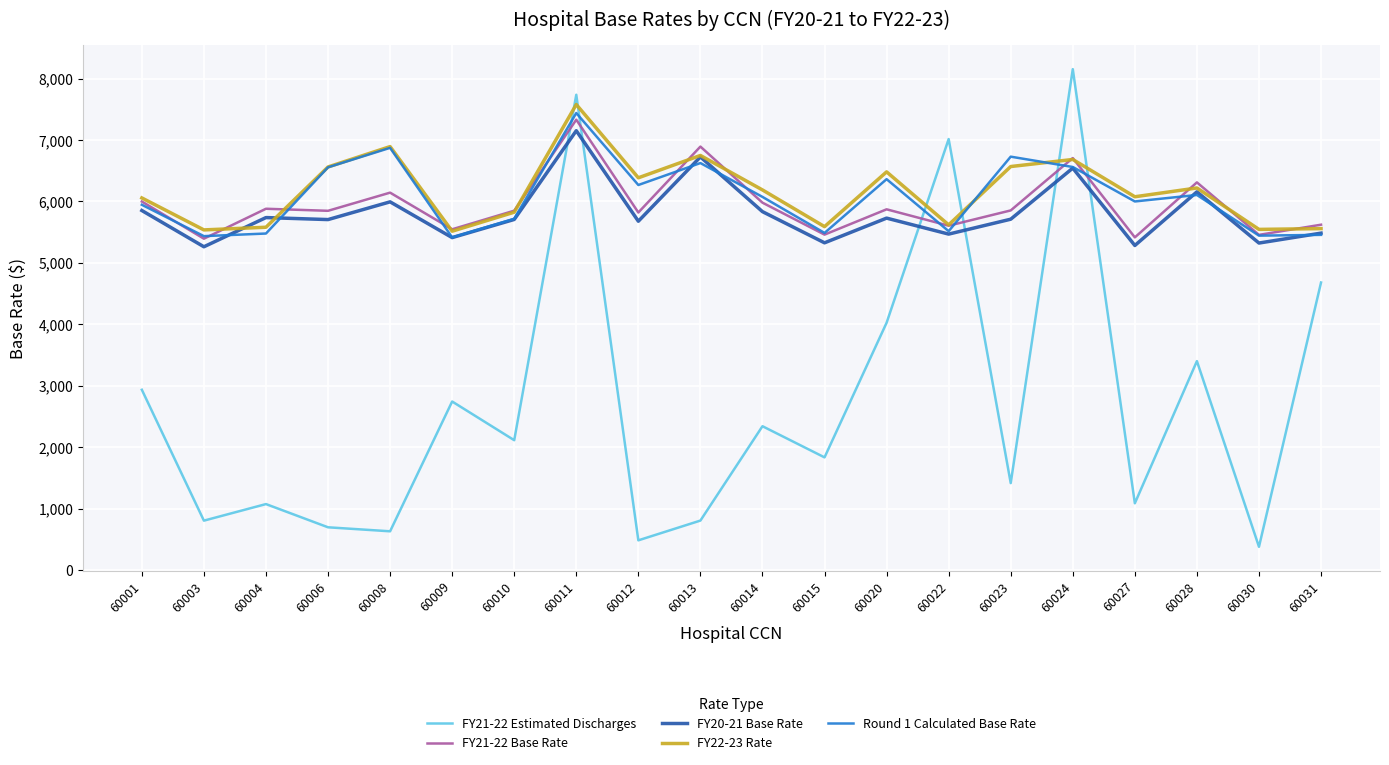

What is the difference between the FY21-22 Estimated Discharges values at 60003 and 60023?

610.8